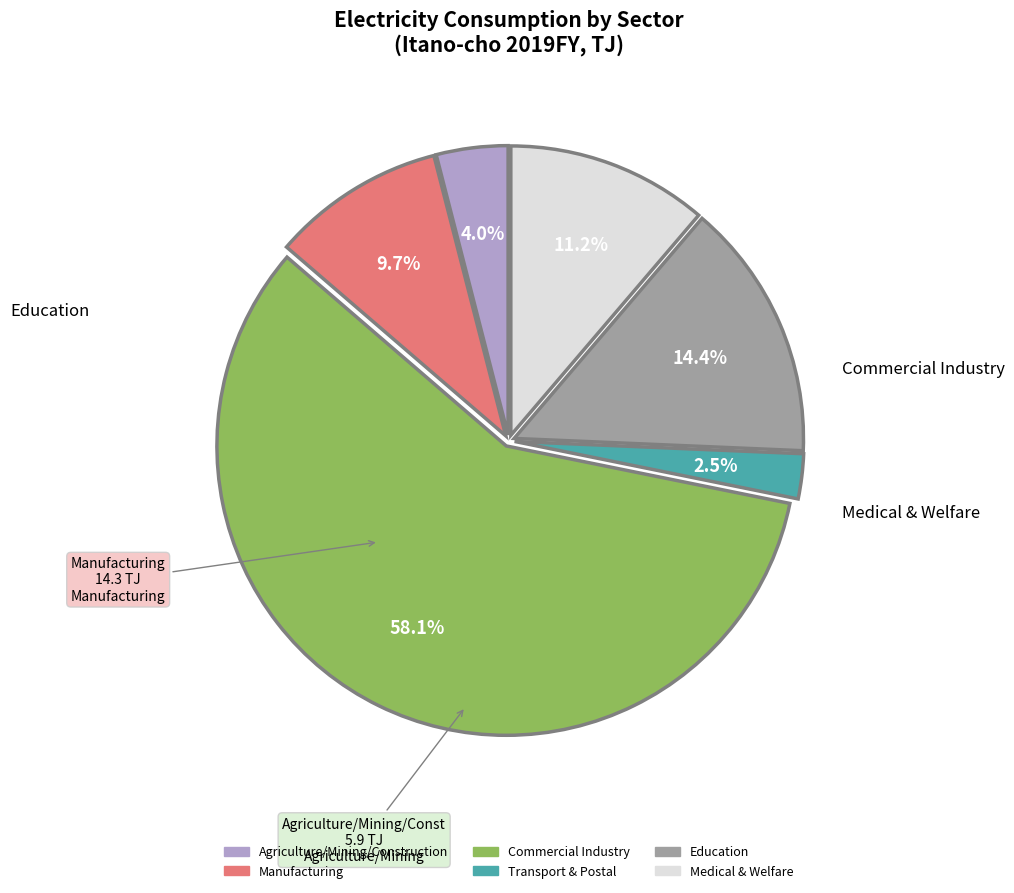

Is there any slice that represents more than half of the pie?

Yes